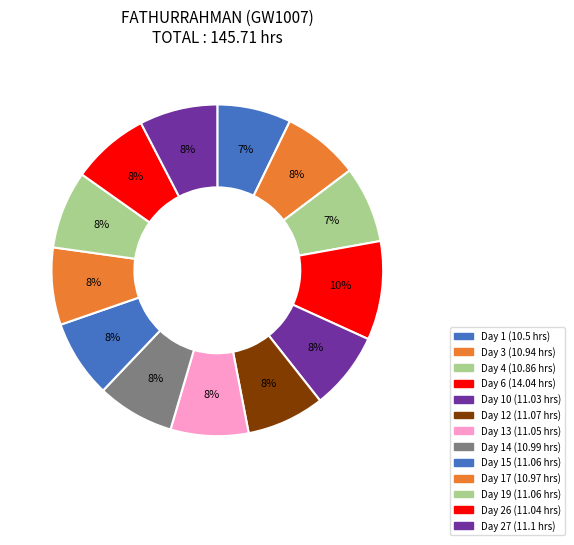

How many segments does this pie chart have?

13